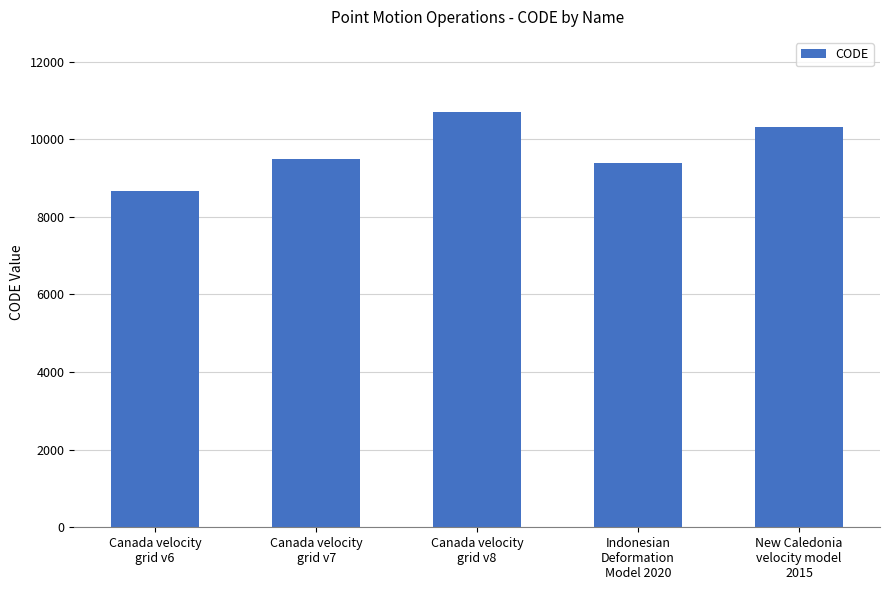

The chart shows a value of 13993 at Indonesian
Deformation
Model 2020. True or false?

False